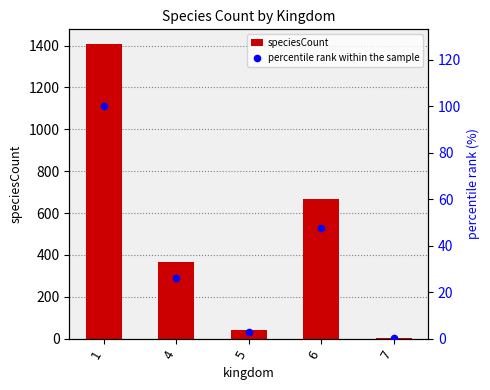

Which series has the largest total across all categories?

speciesCount